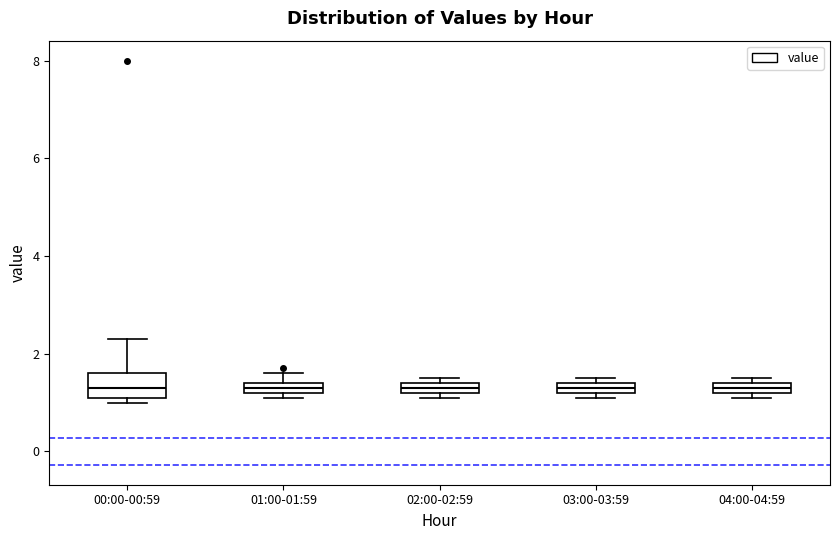

Which box is the tallest, from its lower edge to its upper edge?

00:00-00:59